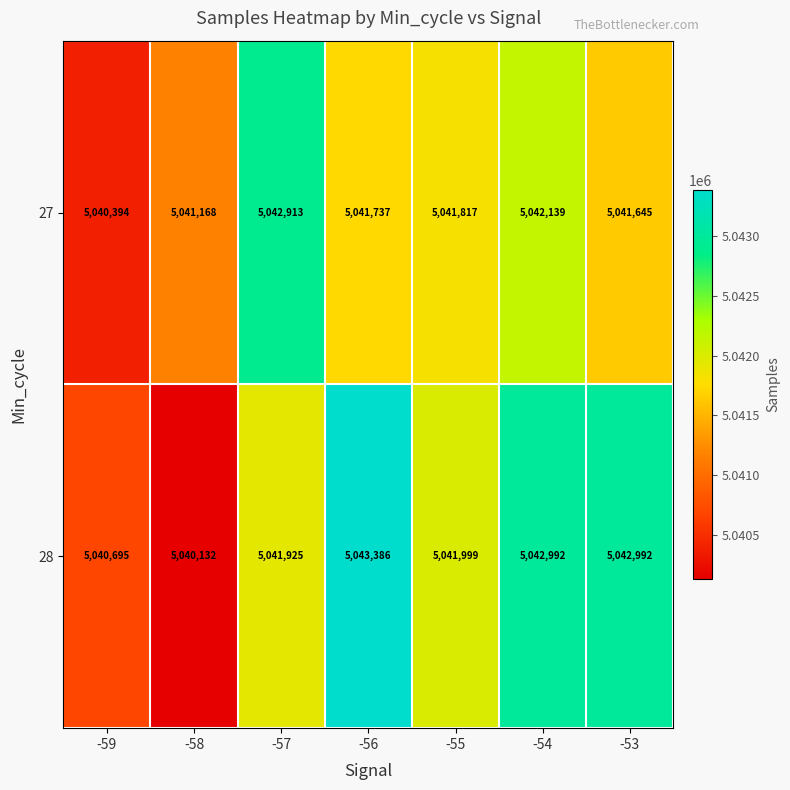

At -55, list the series in order from largest to smallest.

28, 27